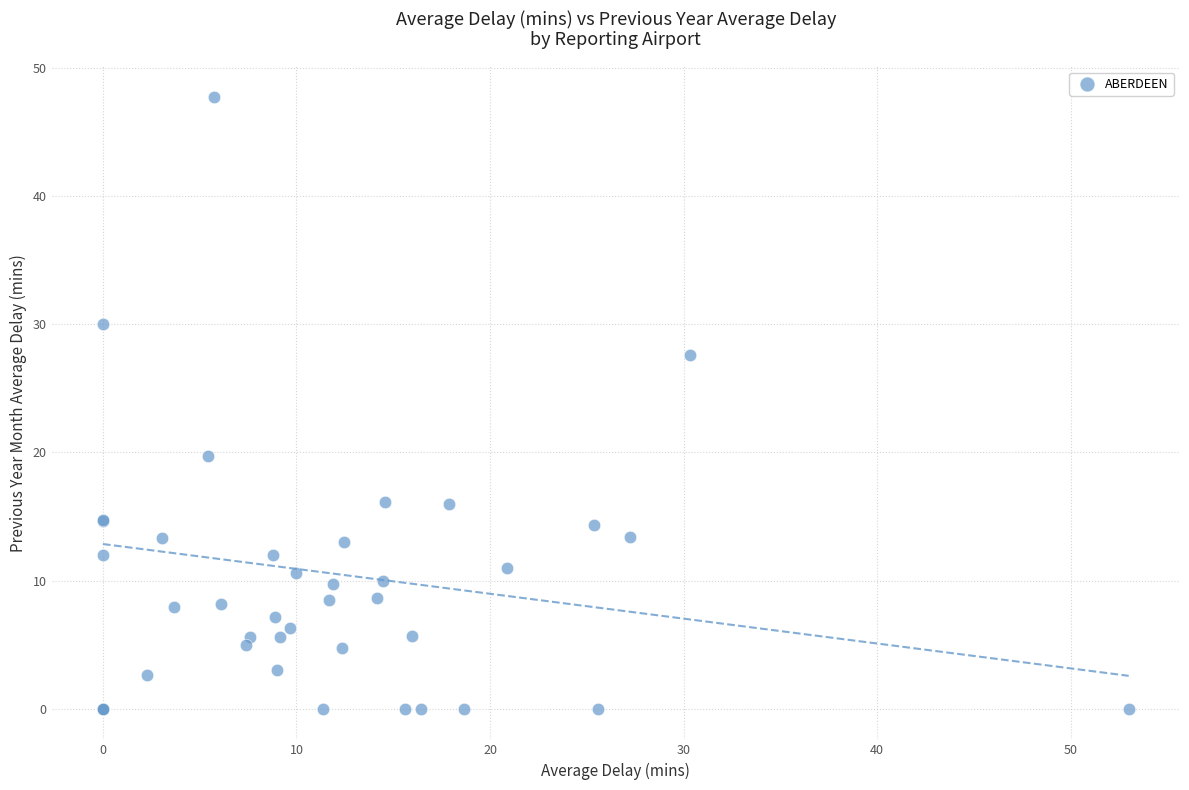

What Y value in the scatter plot is closest to 23?

19.8